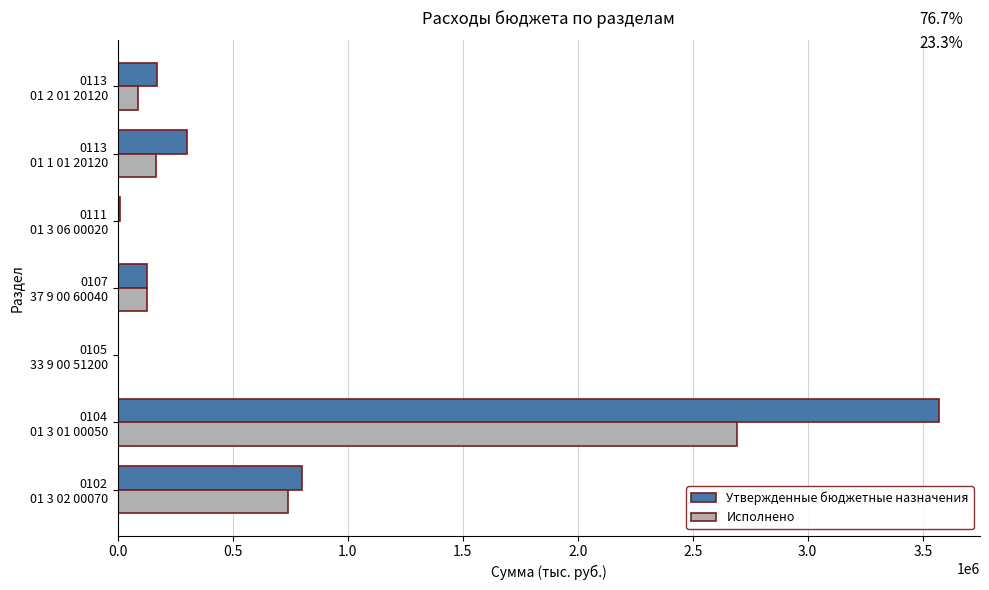

What is the highest value of the Исполнено series?

2693282.2